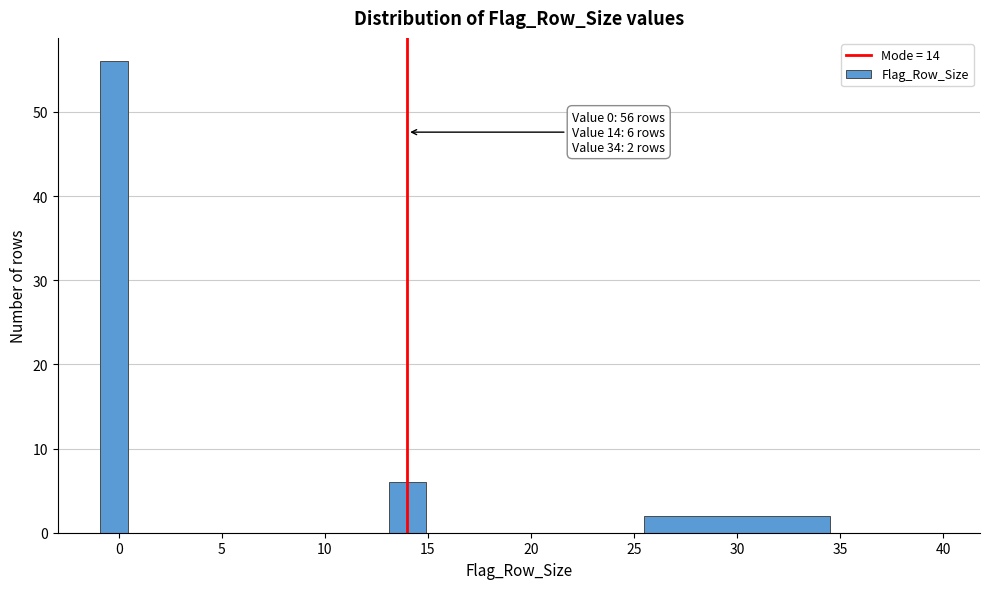

Read against the x-axis, roughly where is the centre of the tallest bar?

0.0